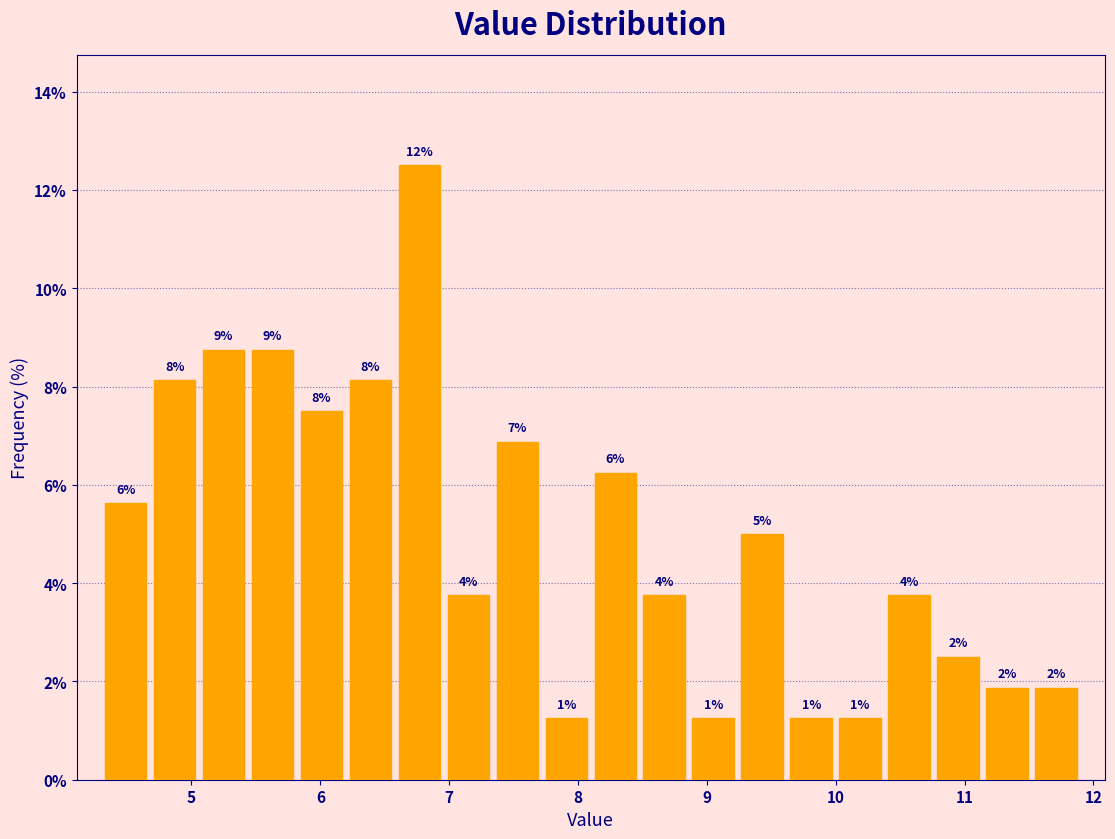

Read against the x-axis, roughly where is the centre of the tallest bar?

6.8